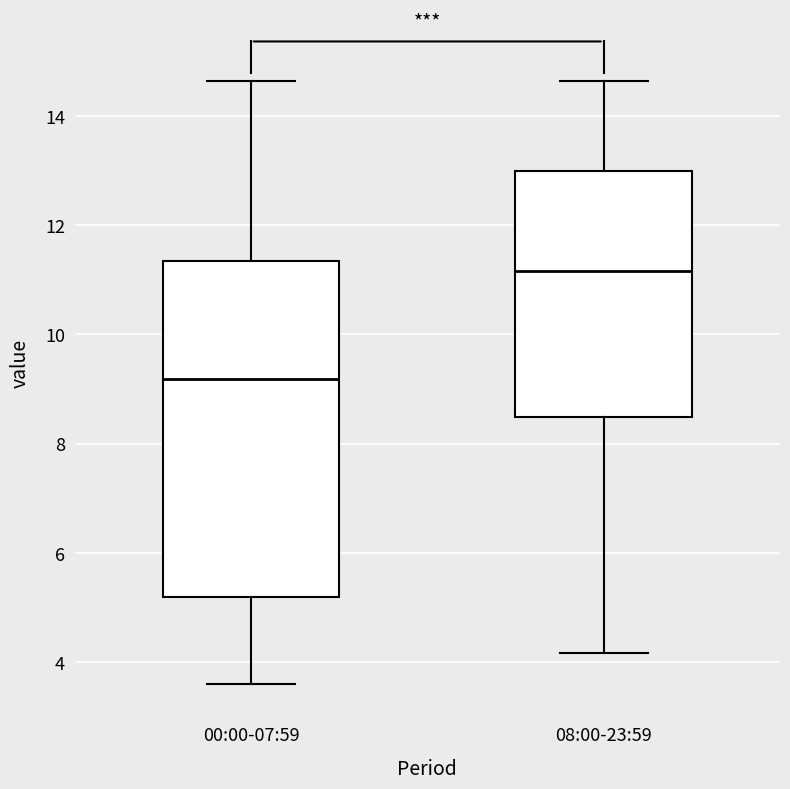

Which box's median line is the highest?

08:00-23:59